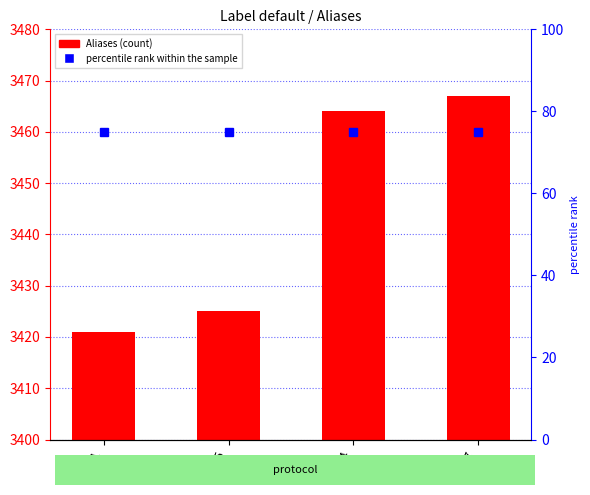

True or false: percentile rank within the sample has a value of 29 at 3467.

False